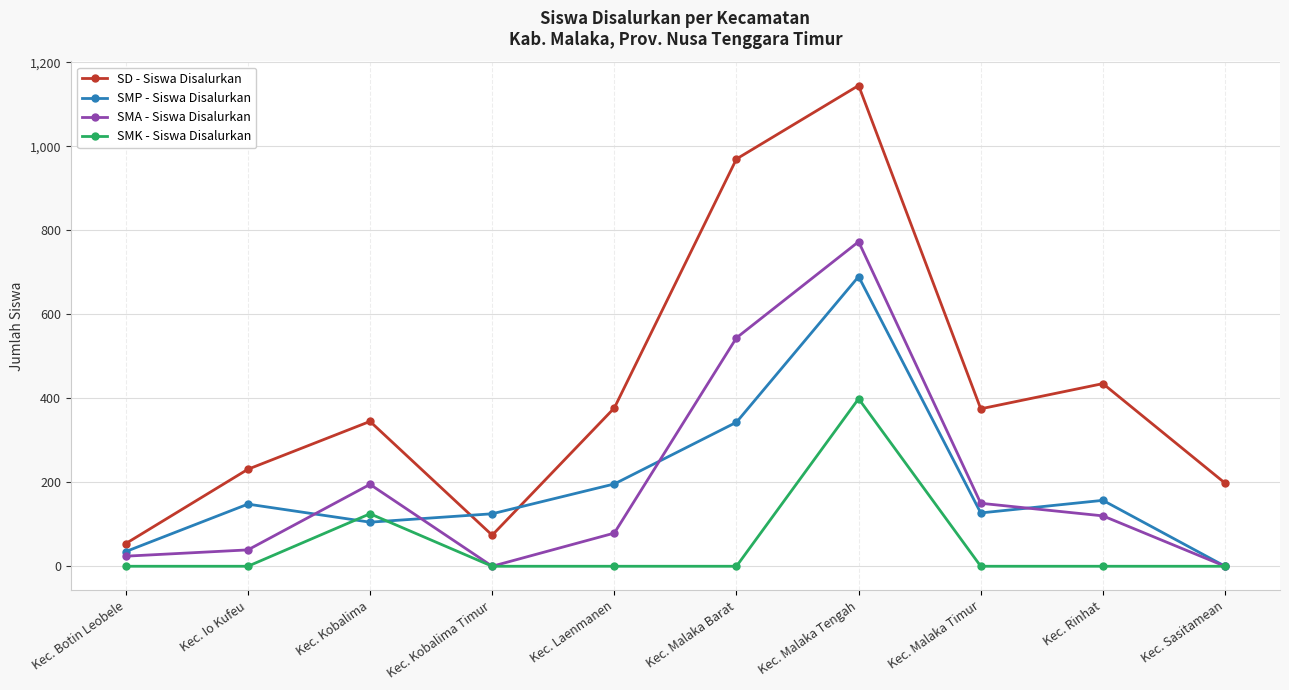

True or false: SMK - Siswa Disalurkan has more than 0 points higher than both neighbors.

True